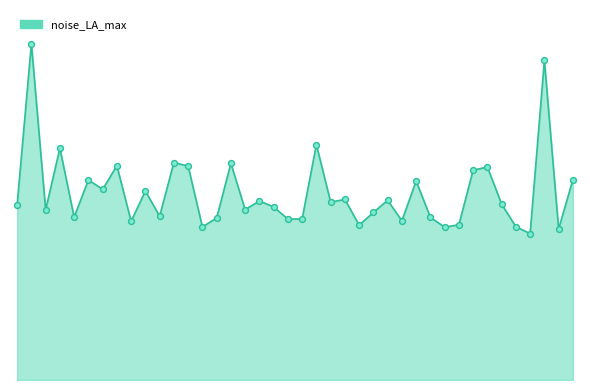

Is this an area chart (filled region under the line)?

Yes